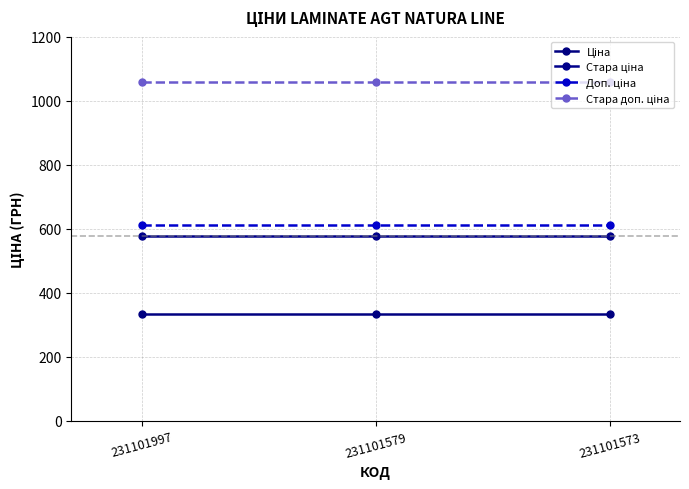

What is the difference between the highest and lowest values at 231101579?

722.8